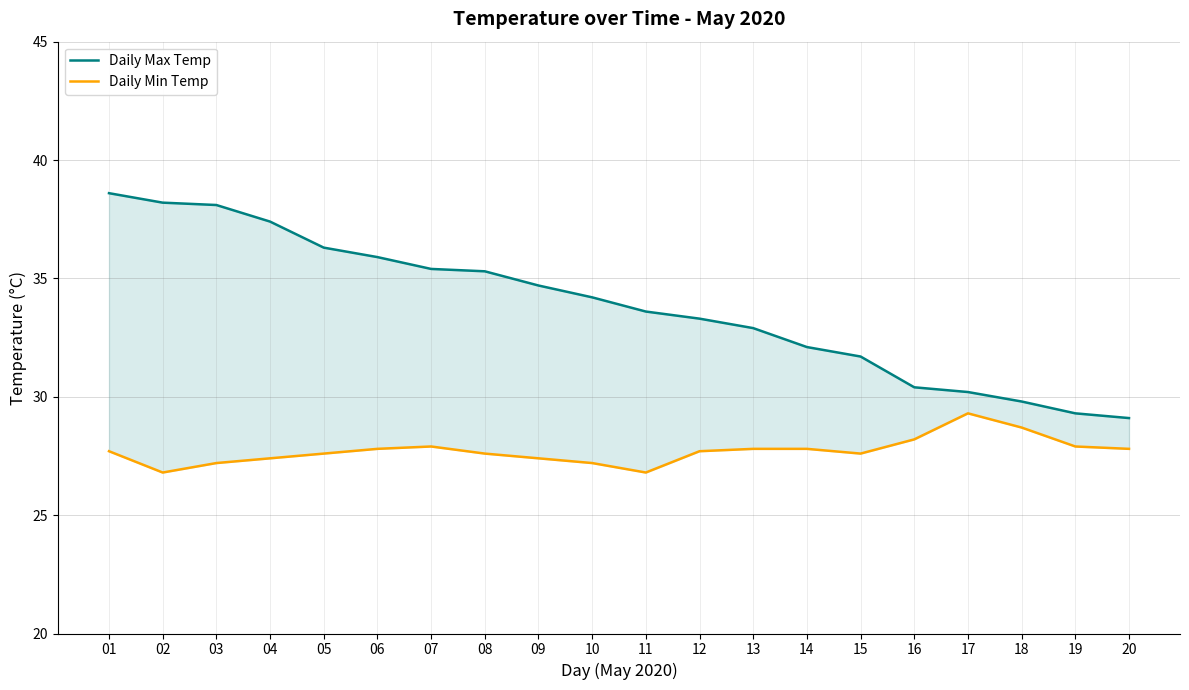

What is the average value of the Daily Min Temp series?

27.7